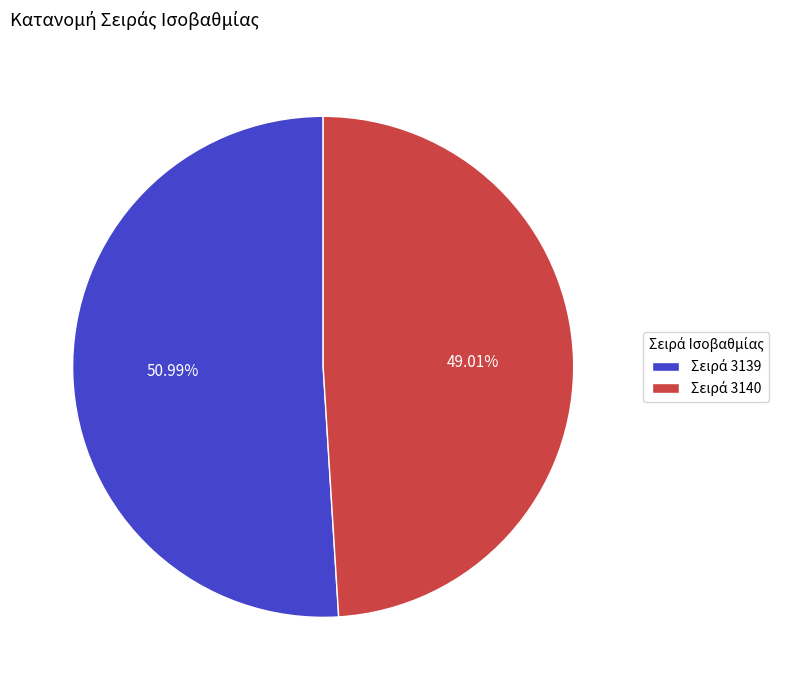

Does any single category account for the majority?

Yes